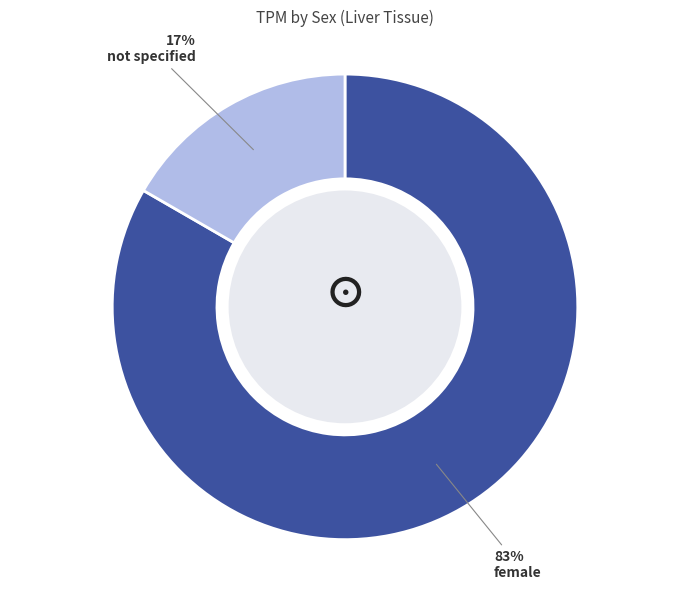

The female slice represents 78% of the pie. True or false?

False